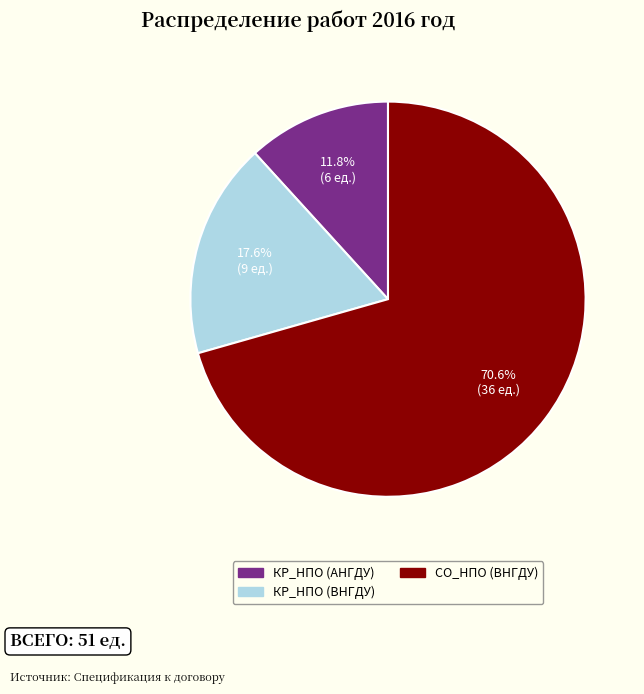

How many segments does this pie chart have?

3